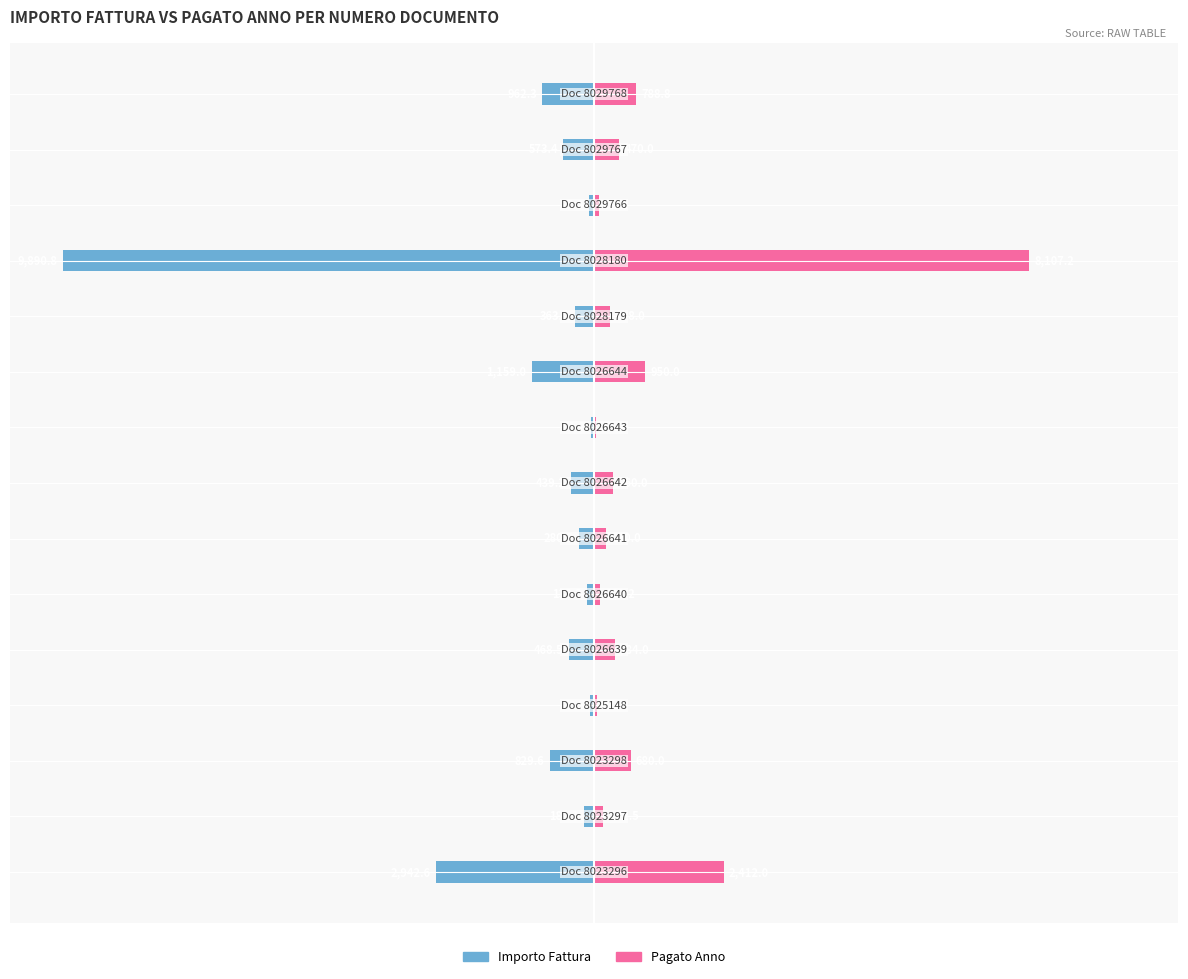

What are all the series names shown in the legend?

Importo Fattura, Pagato Anno